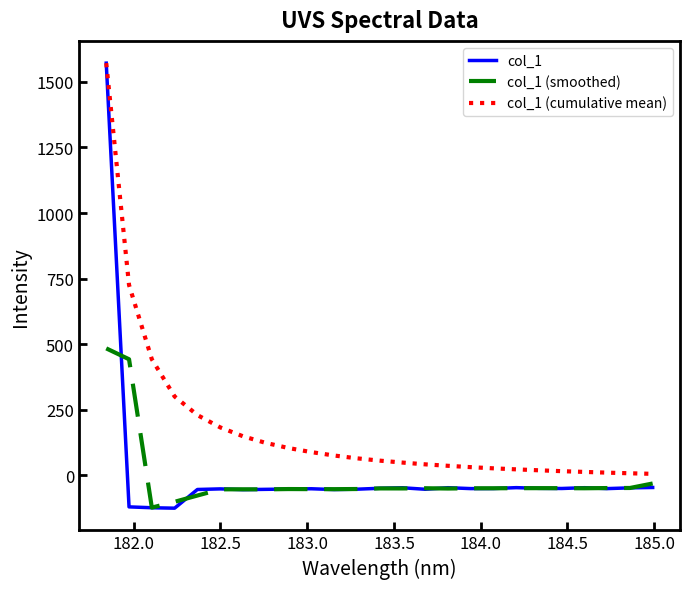

True or false: col_1 (cumulative mean) and col_1 (smoothed) intersect in this chart.

False